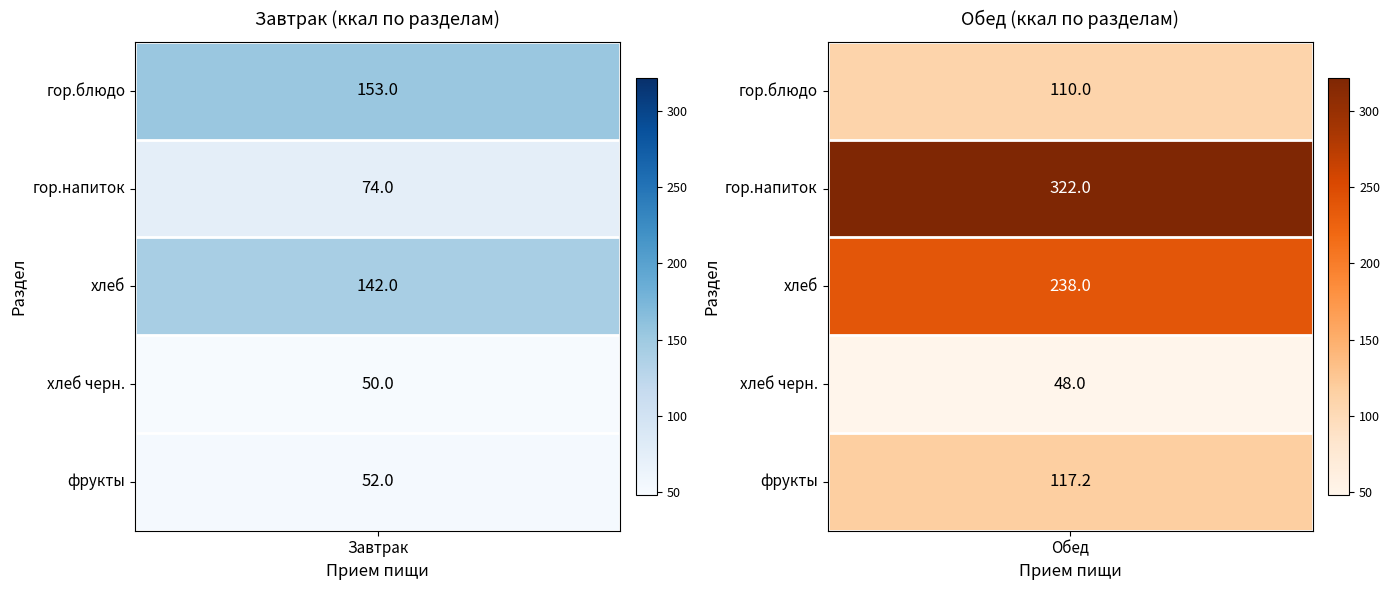

Is the value of Обед at 3 greater than the value of Завтрак at 3?

No